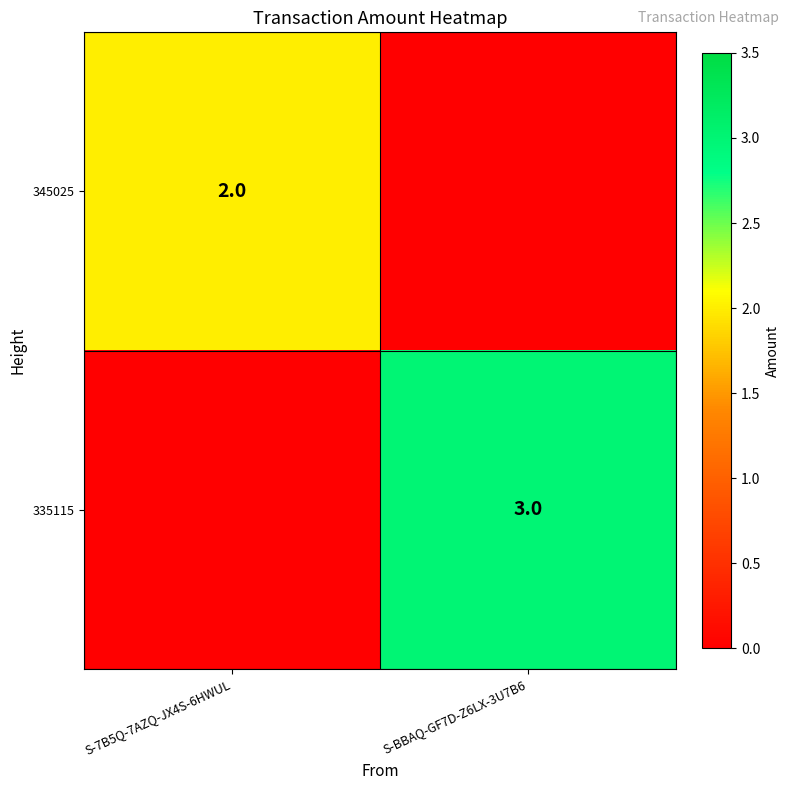

Is it true that 345025 equals 1 at S-7B5Q-7AZQ-JX4S-6HWUL?

False